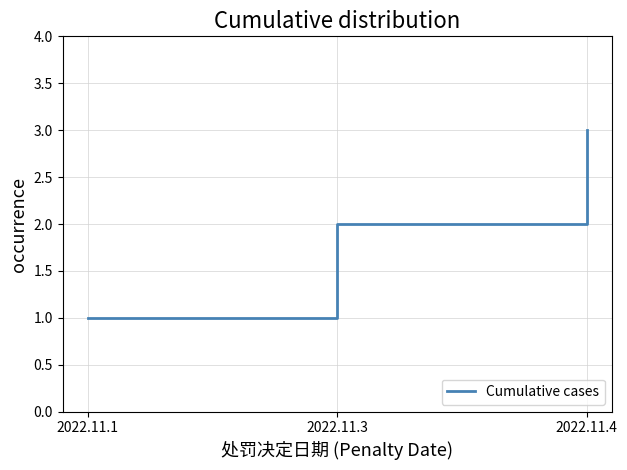

What is the average value?

2